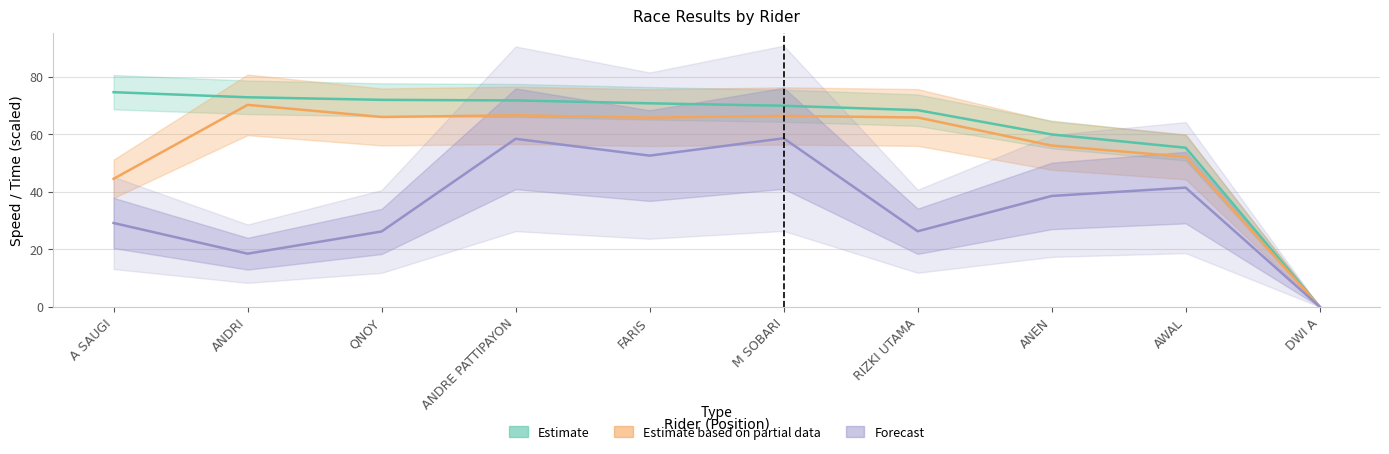

At which category is the sum across all series the highest?

ANDRE PATTIPAYON